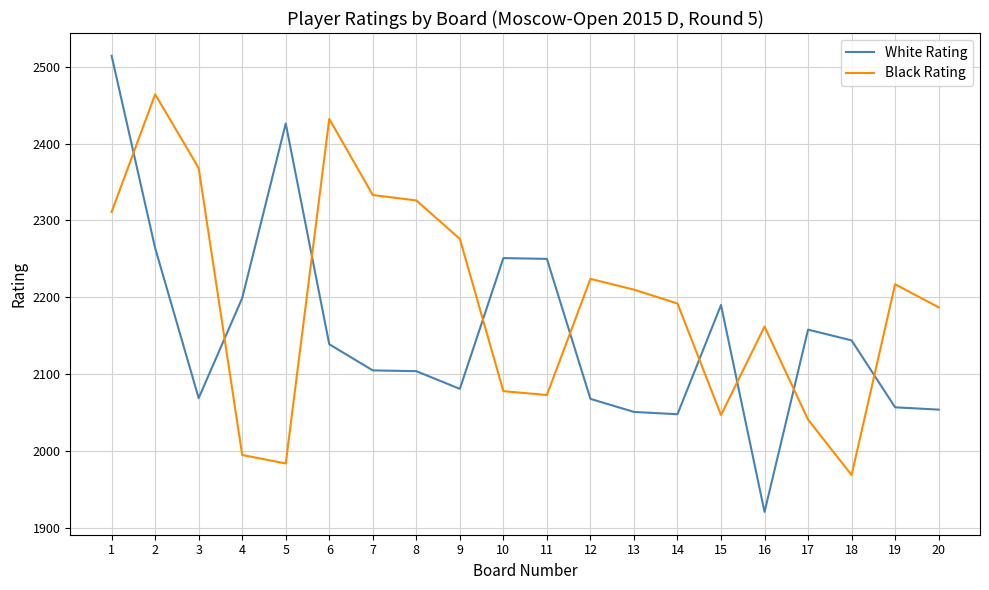

Is it true that White Rating equals 3528 at 2?

False